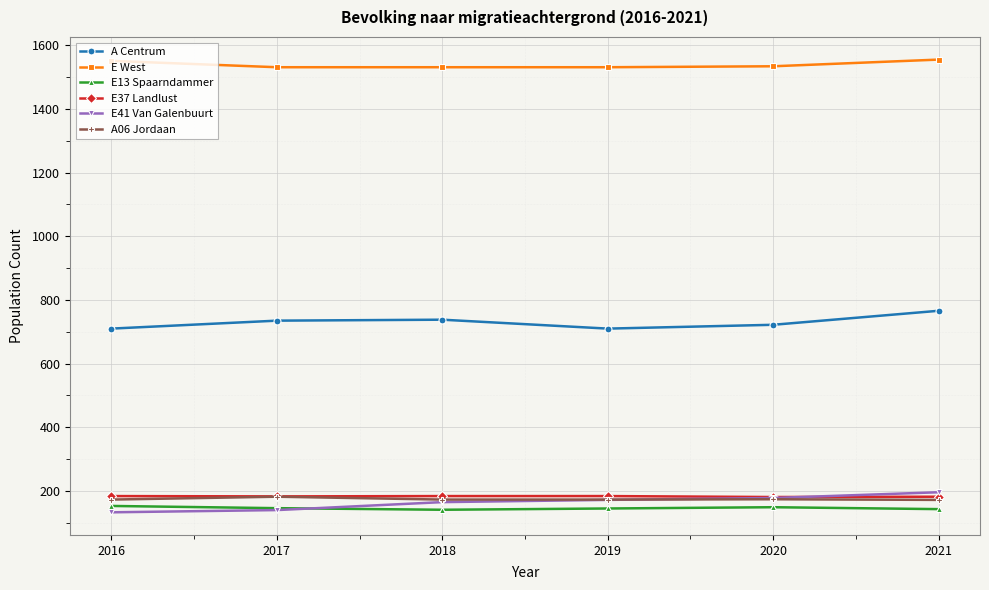

The A Centrum series shows 735 at 2017. True or false?

True